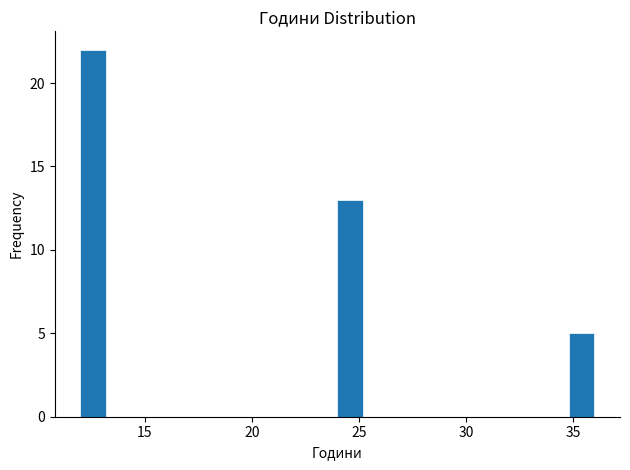

Read against the x-axis, roughly where is the centre of the tallest bar?

12.5